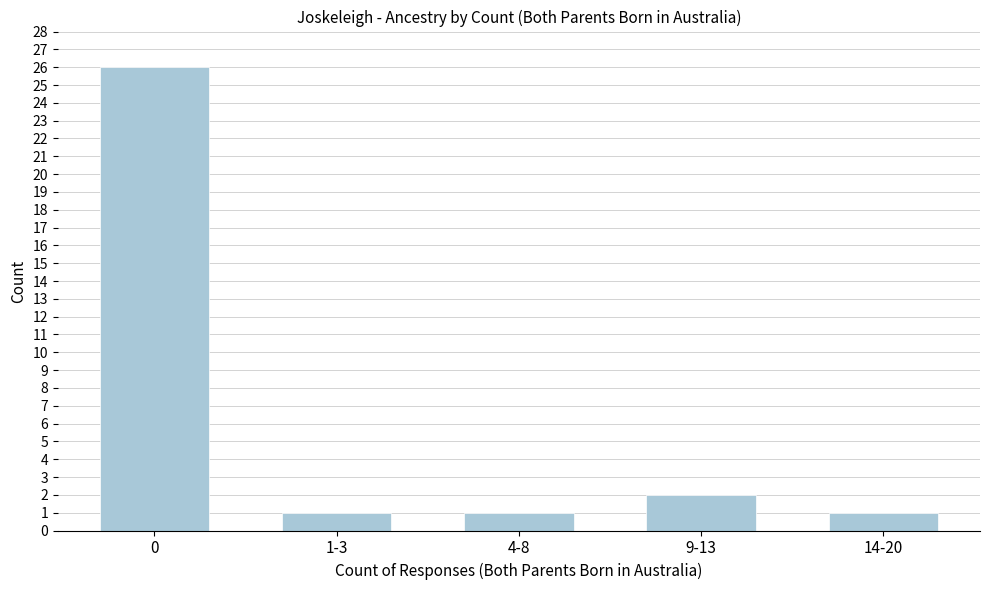

Reading right to left, list all the values displayed in this chart.

1	2	1	1	26